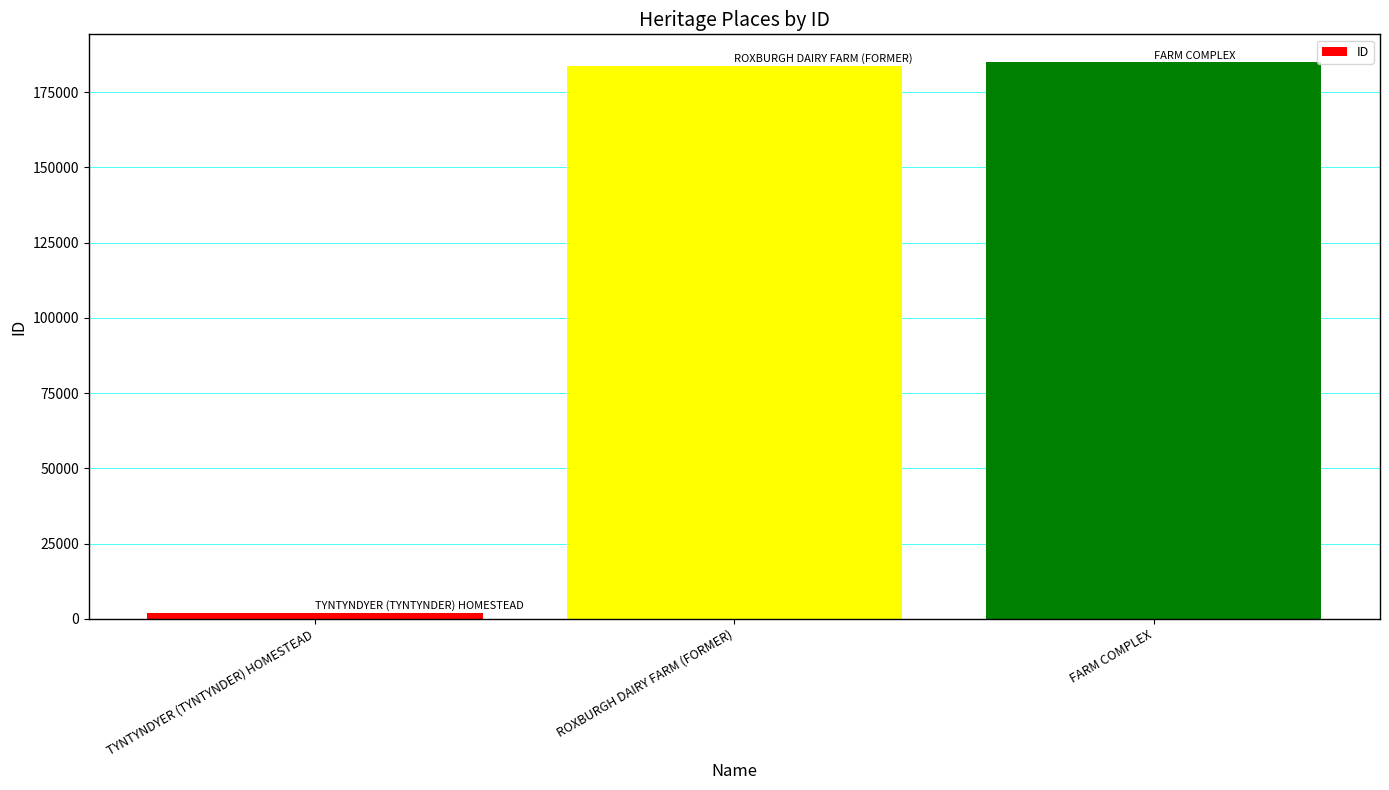

Reading left to right, extract all data points from this chart.

2066	183804	184965